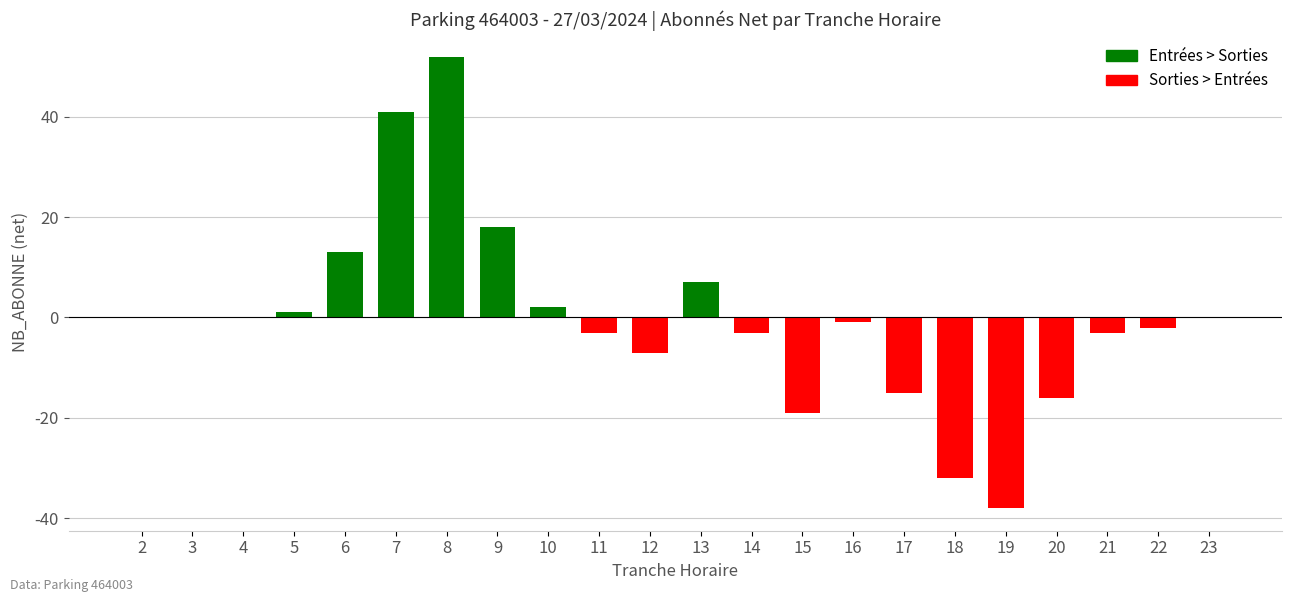

Reading left to right, transcribe all the data shown in this chart.

0	0	0	1	13	41	52	18	2	-3	-7	7	-3	-19	-1	-15	-32	-38	-16	-3	-2	0